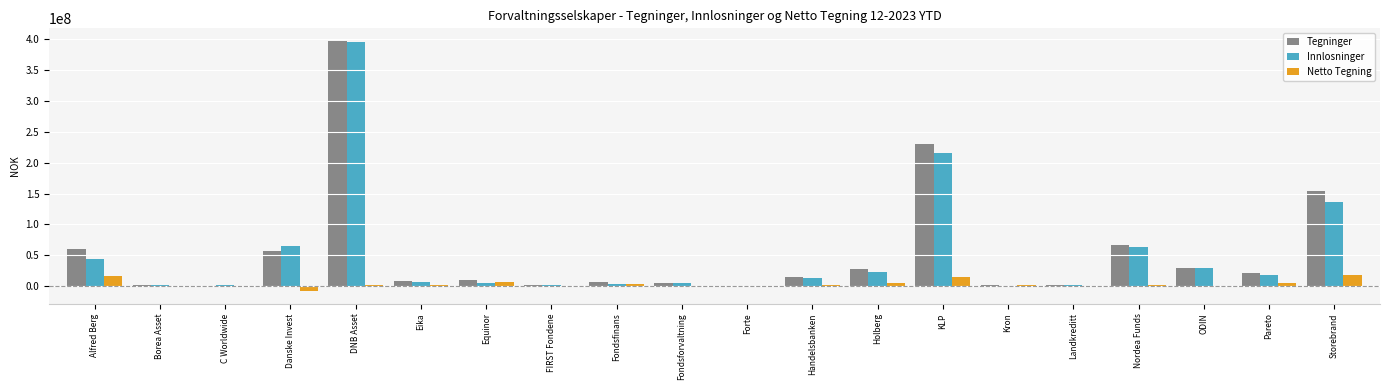

What is the total value across all series at Landkreditt?

3992338.0